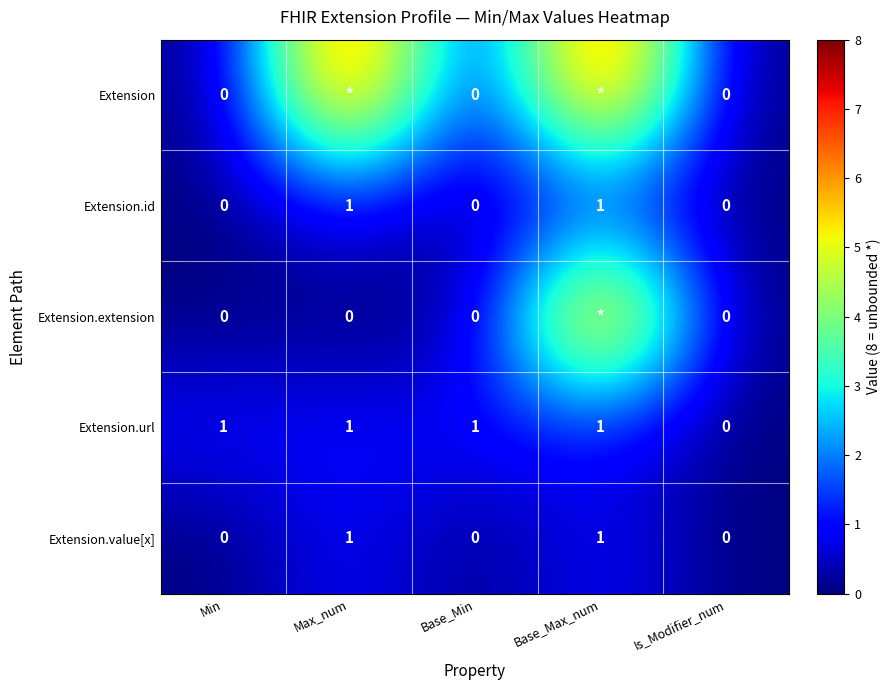

True or false: Extension.url has a value of 1 at Base_Min.

True